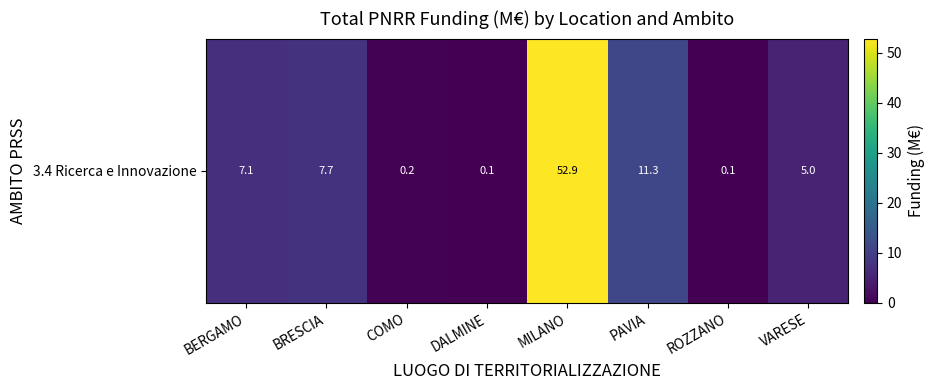

Is it true that the value at MILANO is 93.5?

False